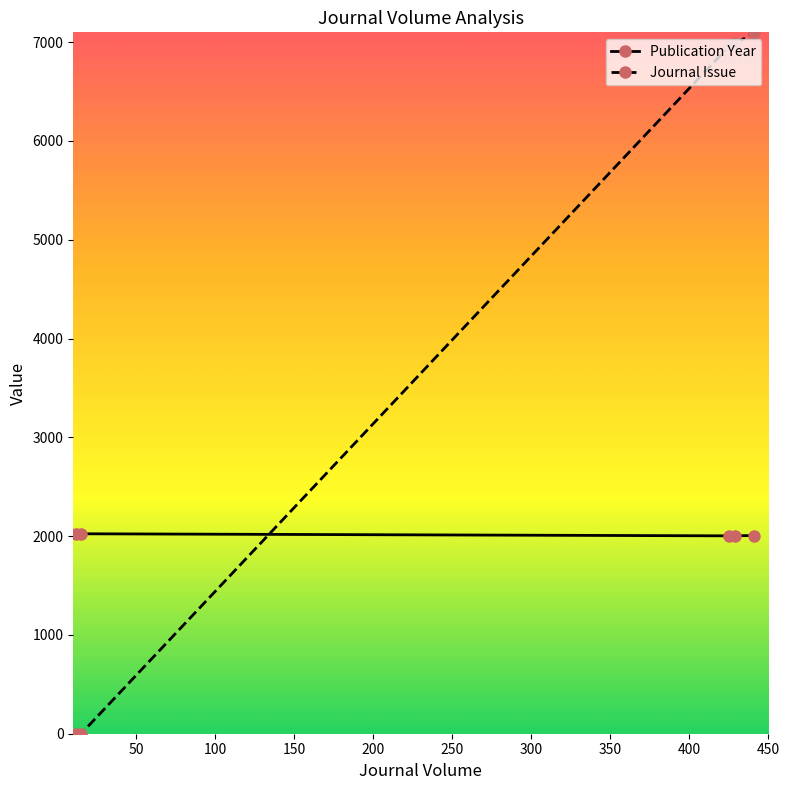

What is the value of the Journal Issue point at the 3rd from the left?

6959